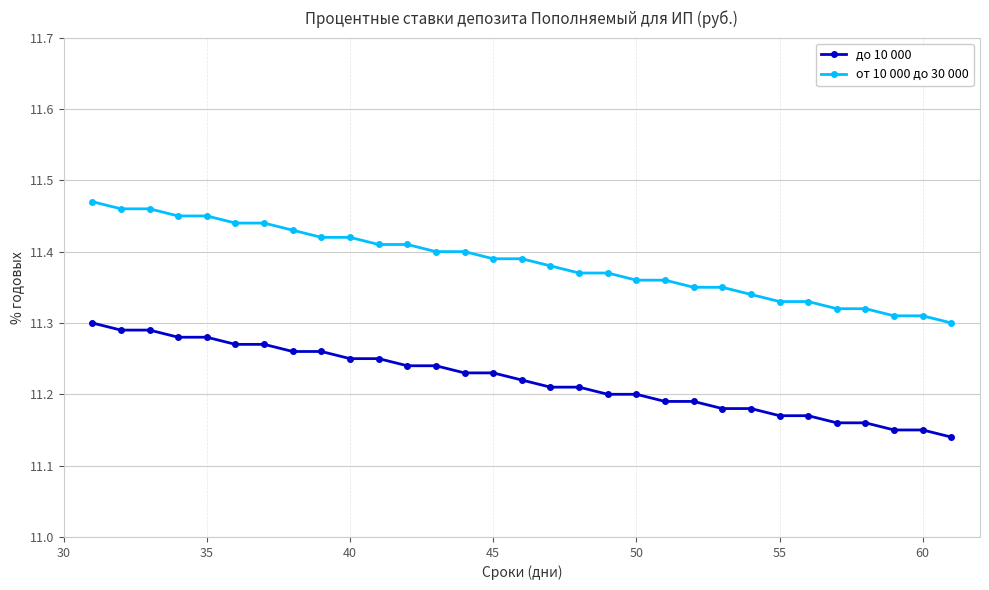

Which series has the widest spread of values?

от 10 000 до 30 000